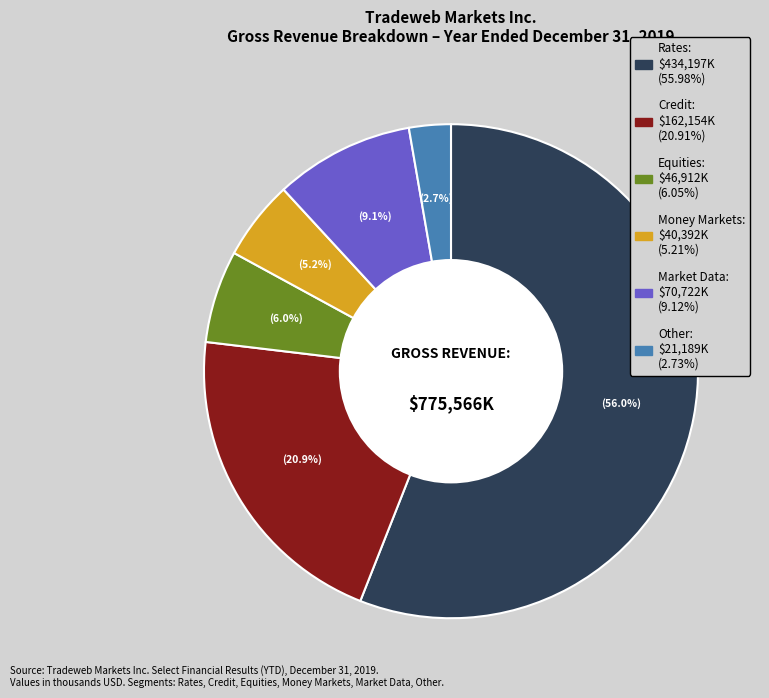

Count the number of slices in the pie.

6